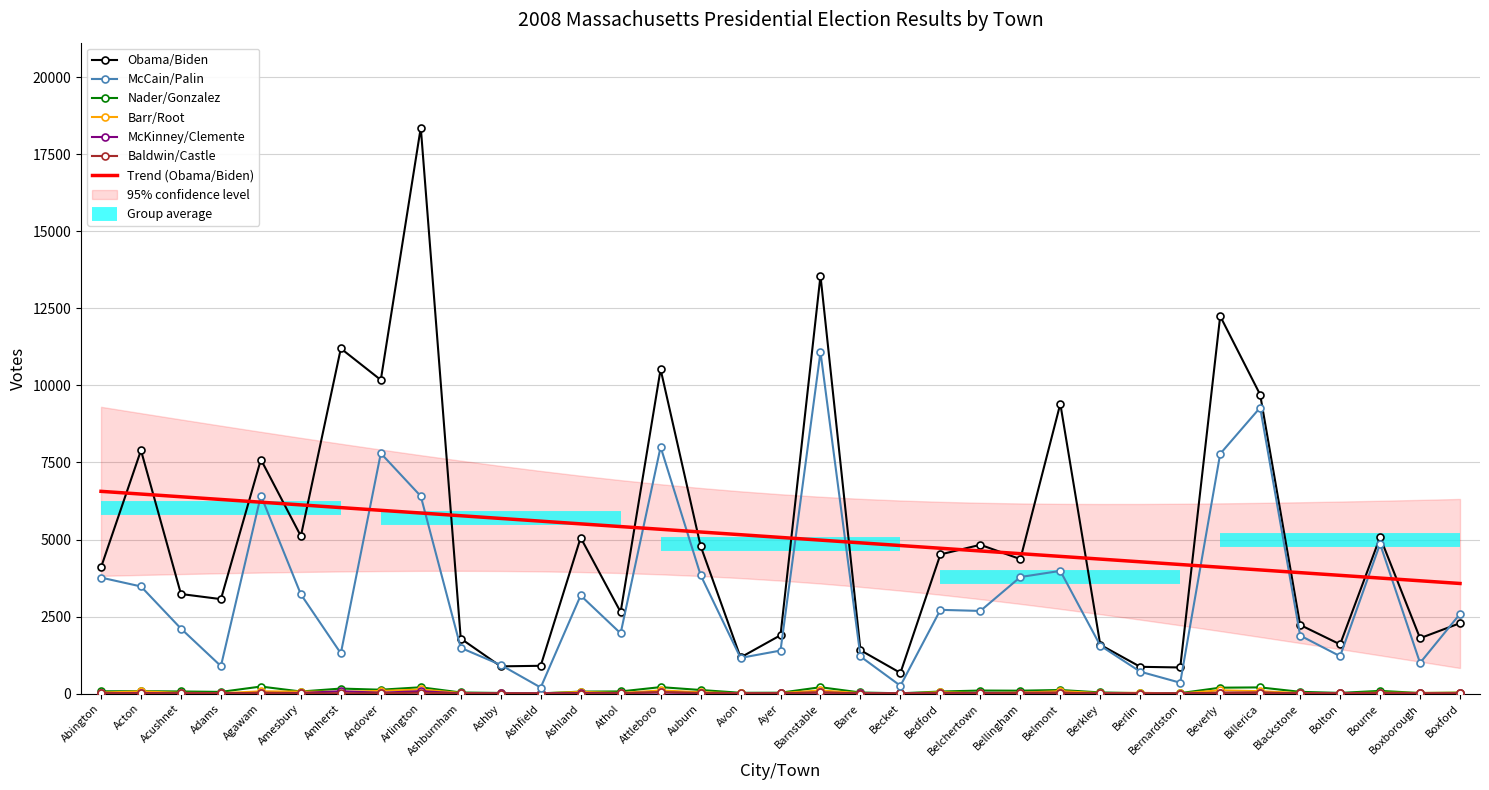

Which category has the highest value in the McCain/Palin series?

Barnstable